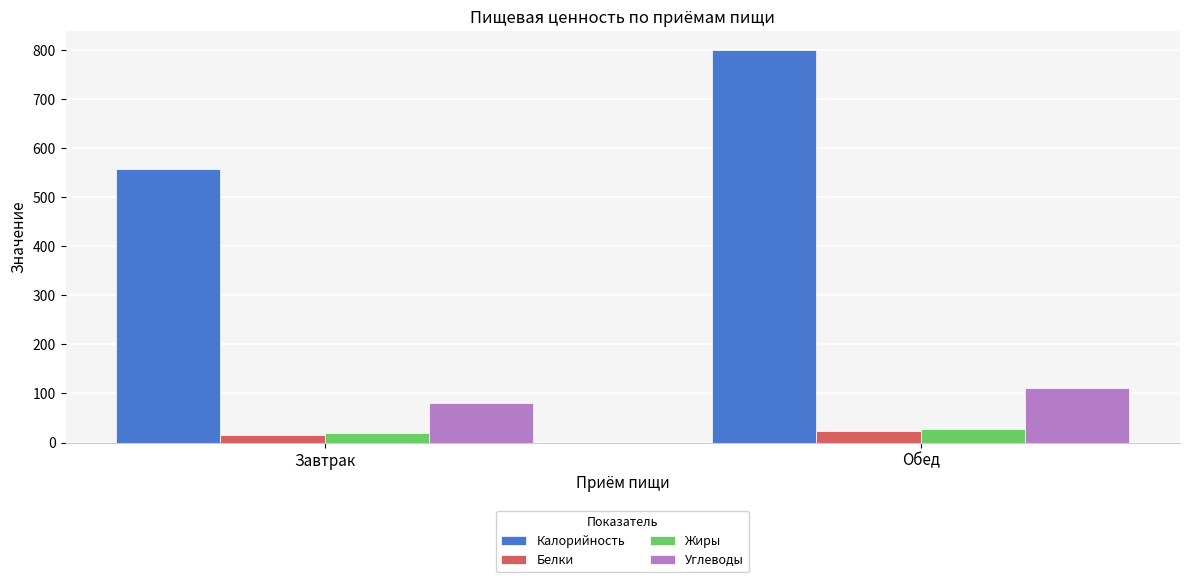

What are all the series names shown in the legend?

Калорийность, Белки, Жиры, Углеводы